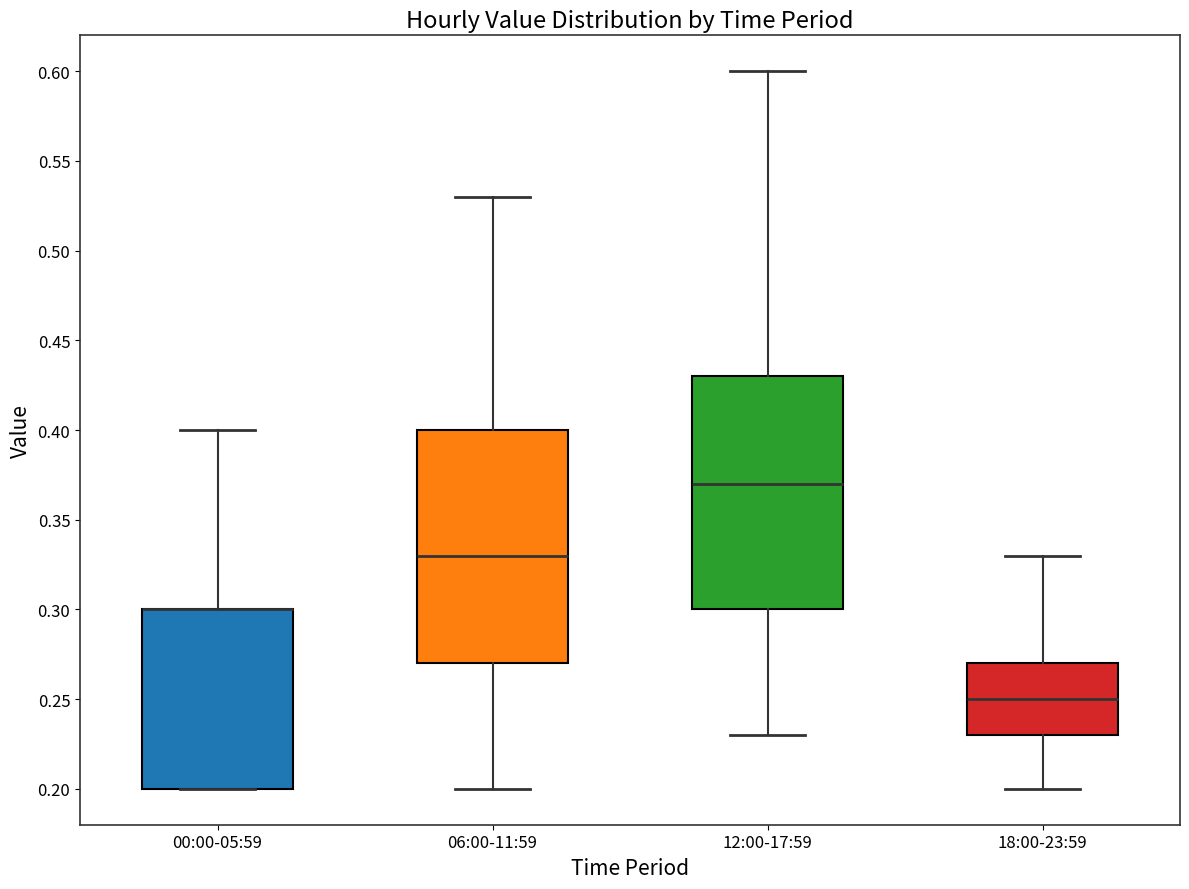

Where does the upper whisker of the box for 06:00-11:59 end on the y-axis? The values are not printed on the chart, so give them approximately, as read against the axis.

0.53